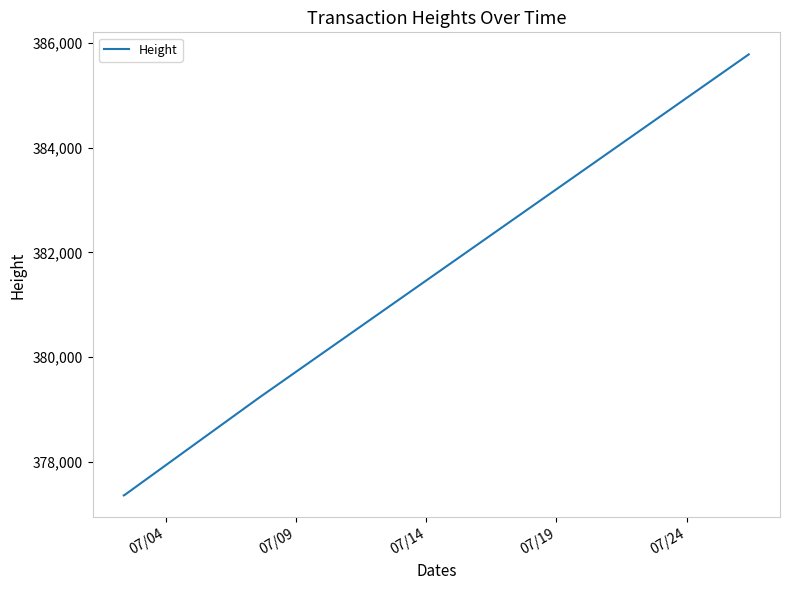

True or false: there are more than 2 points higher than both neighbors.

False